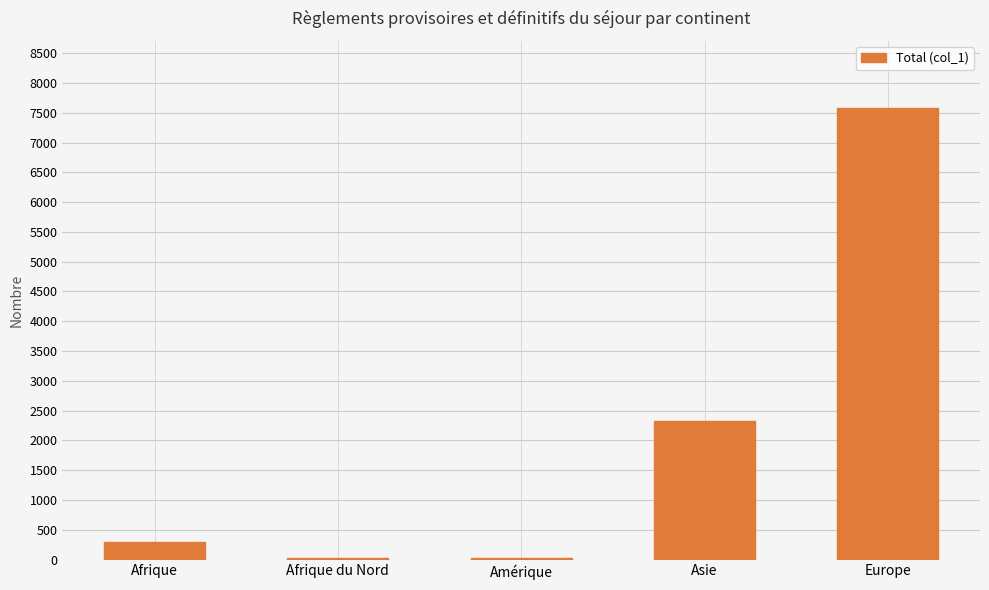

Read the value at Afrique.

298